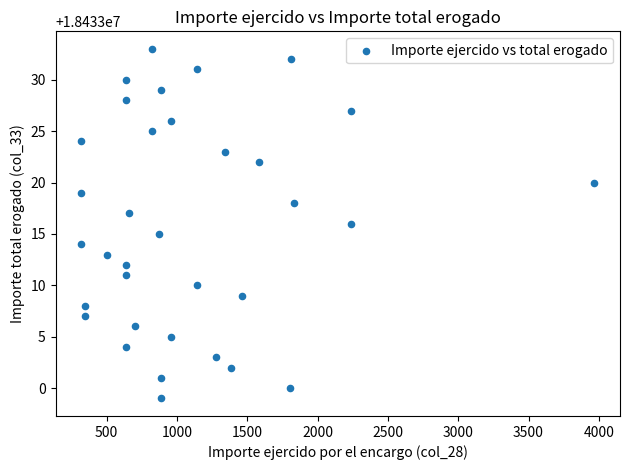

What is the range of X values (max minus min)?

3648